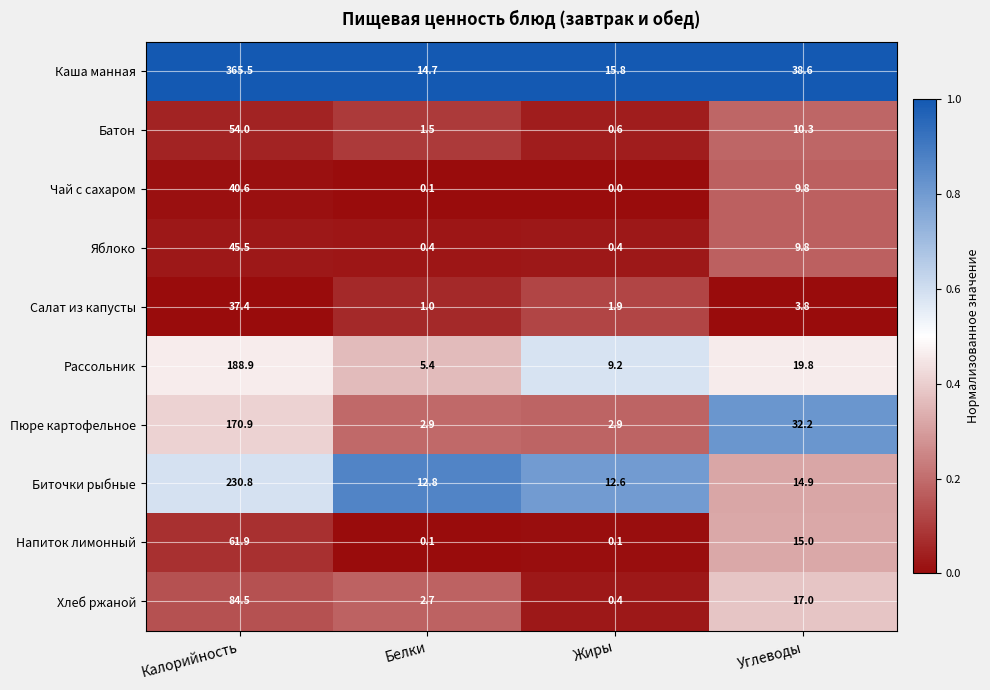

Where does the Напиток лимонный series first go above 15?

Калорийность